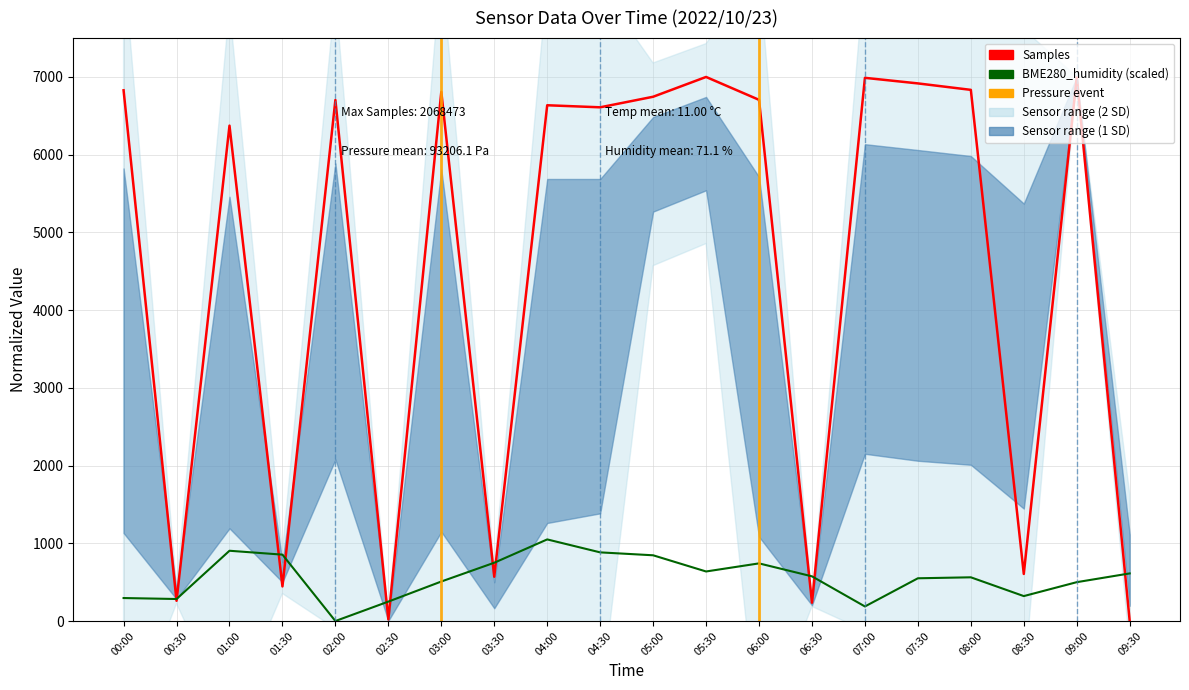

What is the label of the 13th point from the left?

06:00